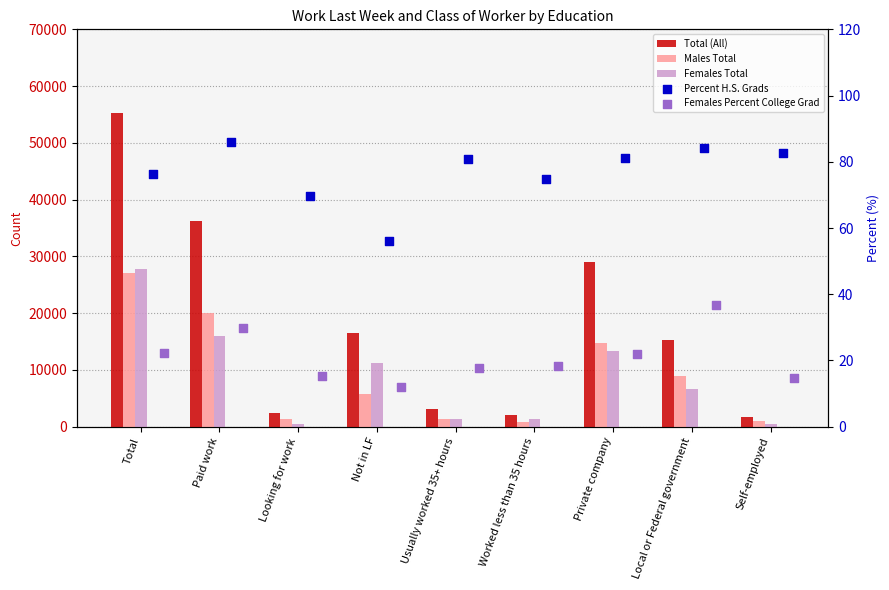

What are all the series names shown in the legend?

Total (All), Males Total, Females Total, Percent H.S. Grads, Females Percent College Grad